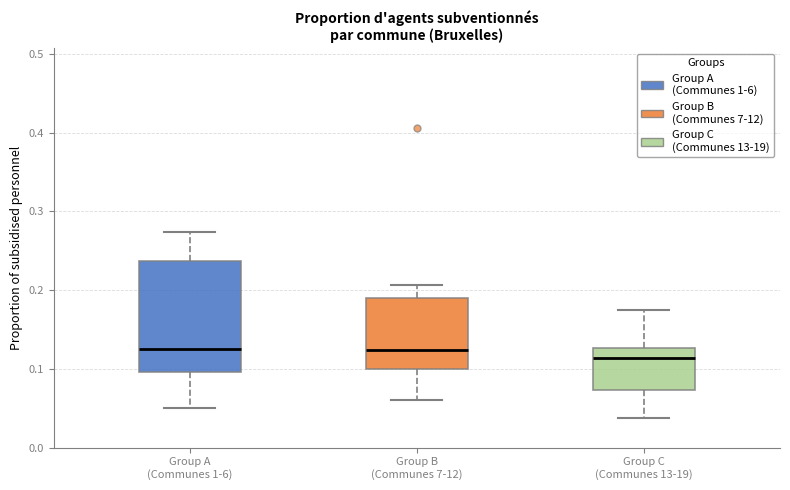

Where does the upper whisker of the box for Group B (Communes 7-12) end on the y-axis? The values are not printed on the chart, so give them approximately, as read against the axis.

0.21